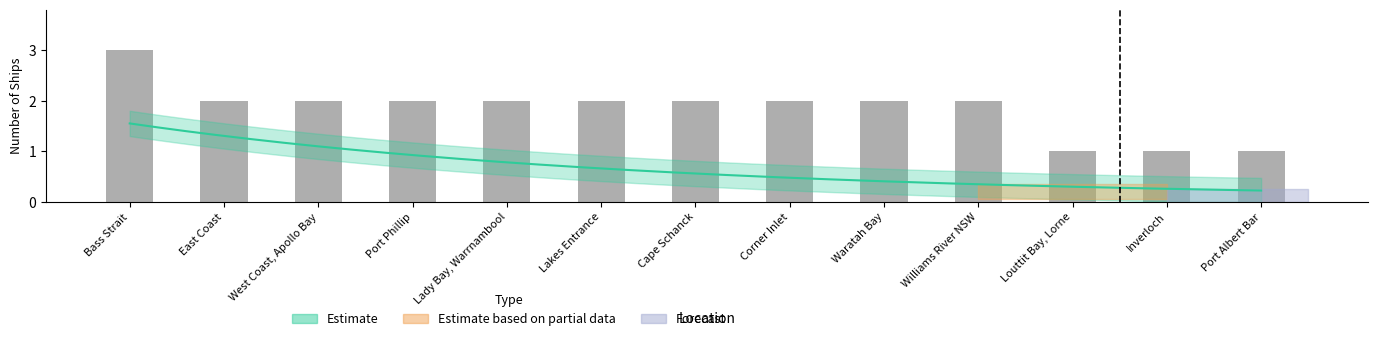

How many categories are shown in the chart?

13